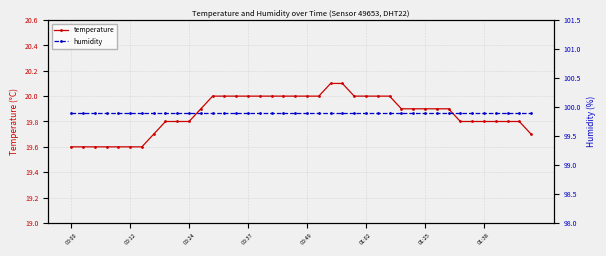

The value of temperature at 01:25 is 12.9. True or false?

False